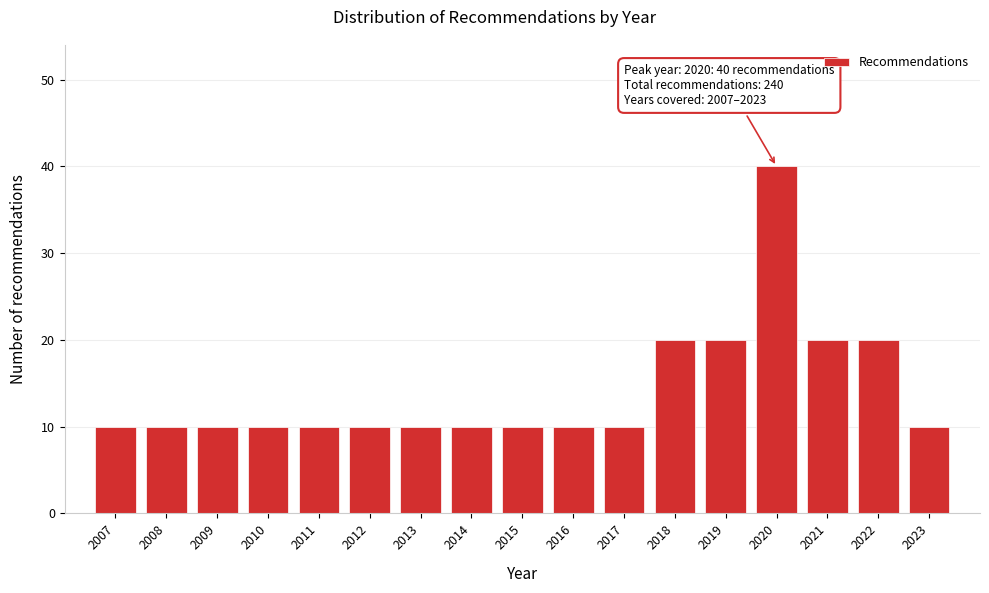

Reading left to right, list all the values displayed in this chart.

2007=10	2008=10	2009=10	2010=10	2011=10	2012=10	2013=10	2014=10	2015=10	2016=10	2017=10	2018=20	2019=20	2020=40	2021=20	2022=20	2023=10